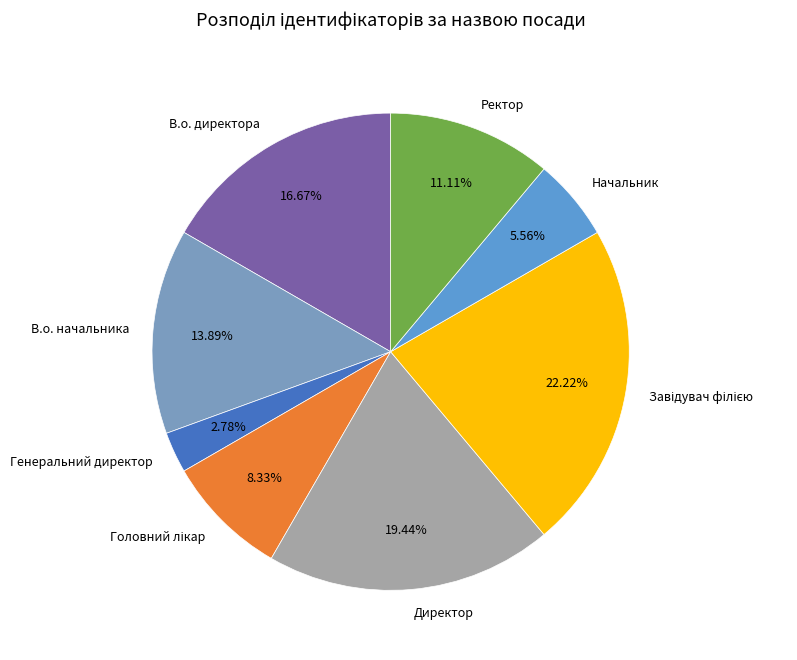

Count the number of slices in the pie.

8